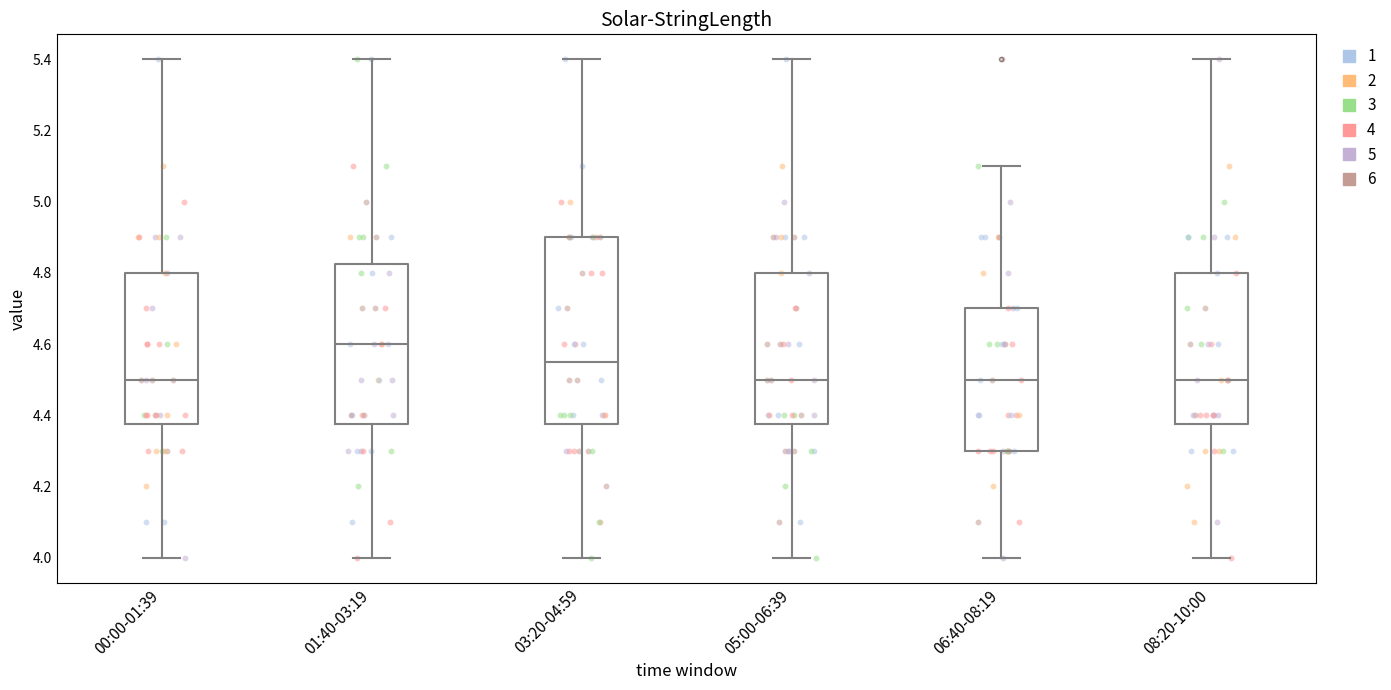

Where does the lower whisker of the box for 06:40-08:19 end on the y-axis? The values are not printed on the chart, so give them approximately, as read against the axis.

4.00